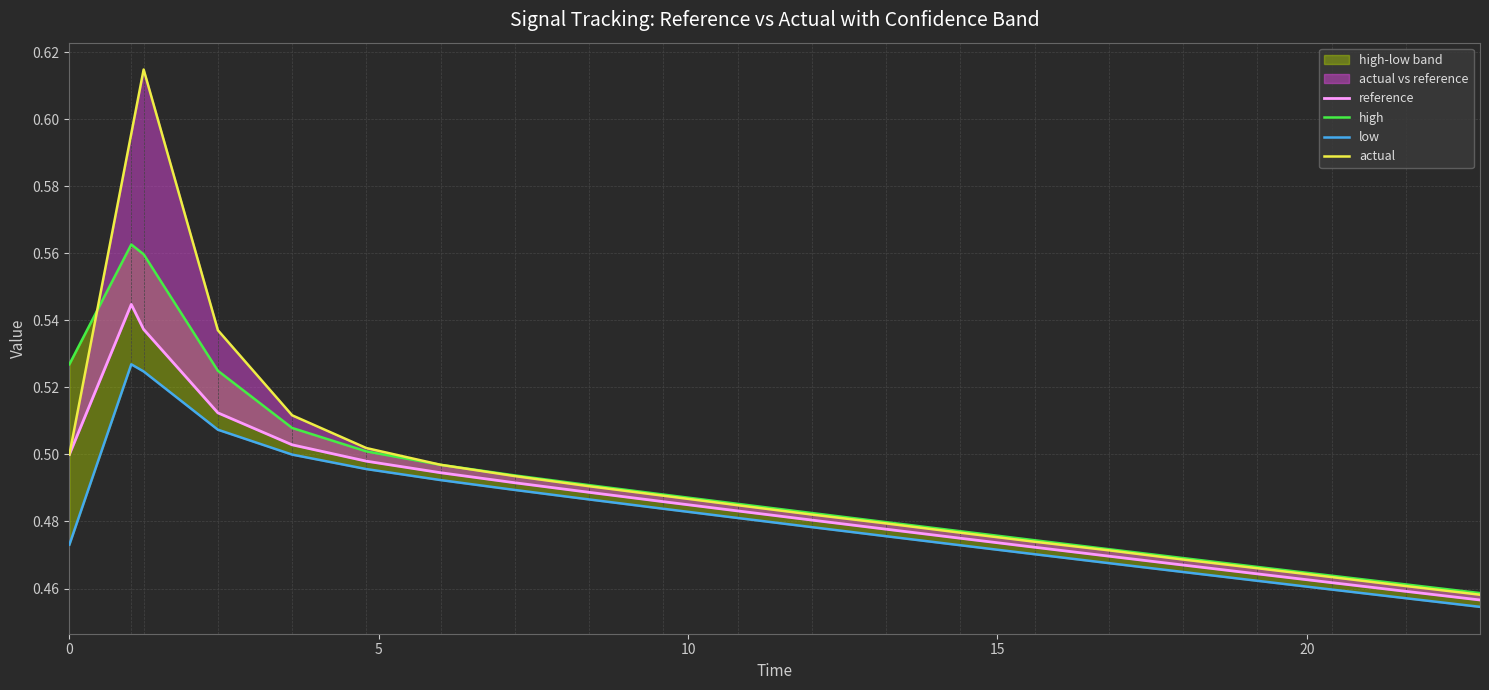

True or false: high has more than 2 points higher than both neighbors.

False